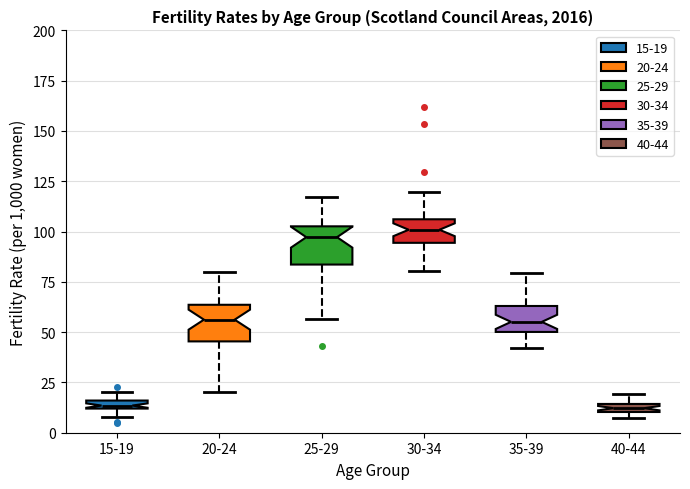

Where is the lower edge of the box for 35-39 on the y-axis? The values are not printed on the chart, so give them approximately, as read against the axis.

50